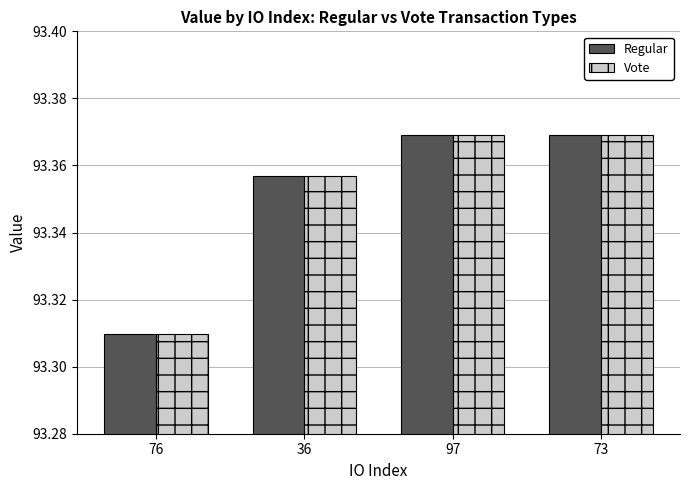

Count the Regular values in the range 93 to 94.

4